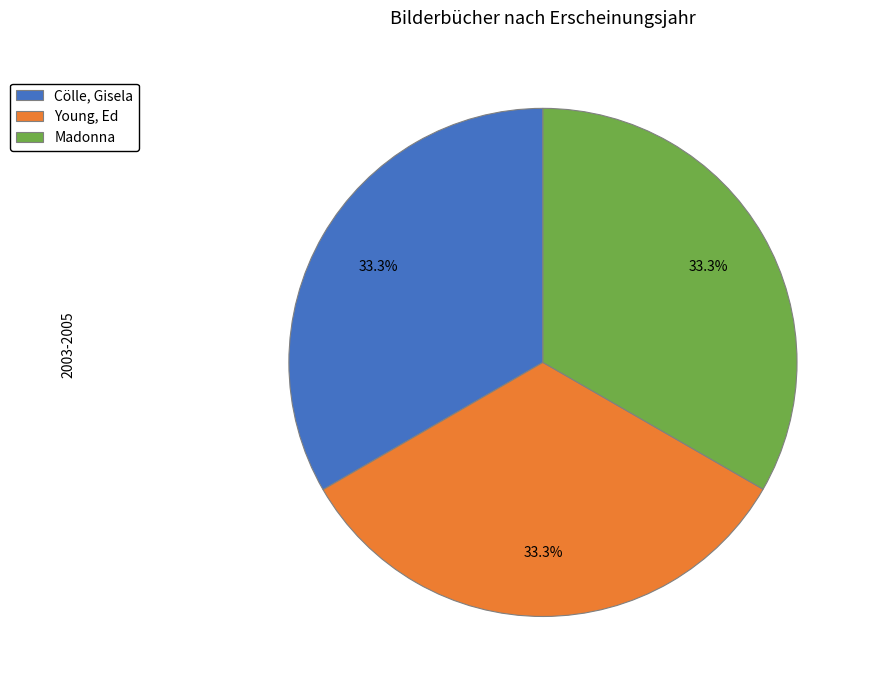

Do Cölle, Gisela and Young, Ed together represent more than half of the pie?

Yes